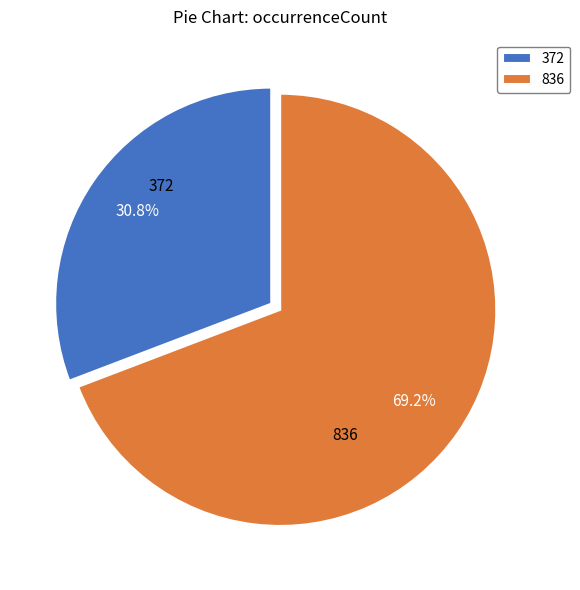

What is the ratio of the value at 372 to the value at 836?

0.4